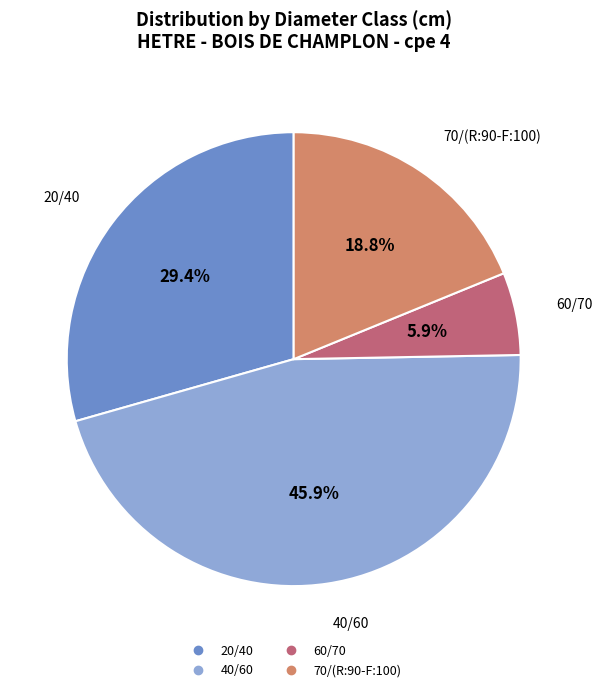

Approximately how many times larger is the value at 20/40 compared to 60/70?

5.0